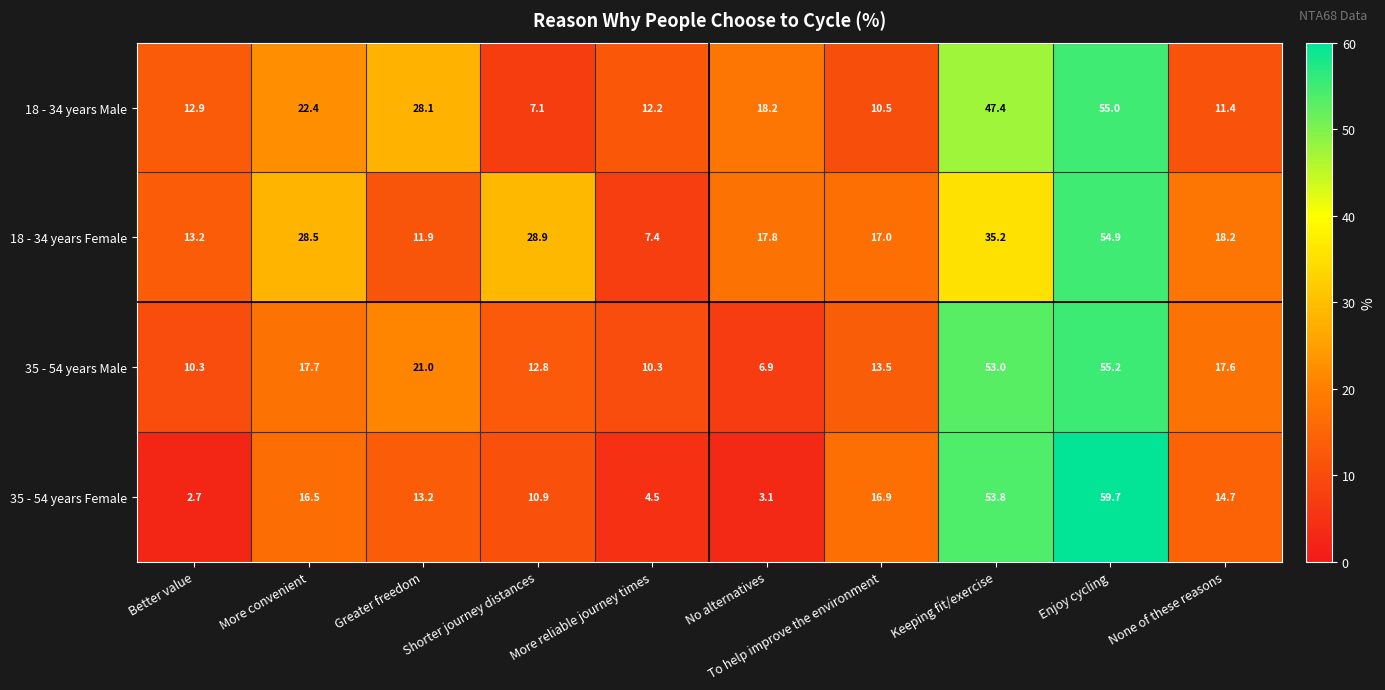

List the series in order of their overall mean, lowest first.

35 - 54 years Female, 35 - 54 years Male, 18 - 34 years Male, 18 - 34 years Female